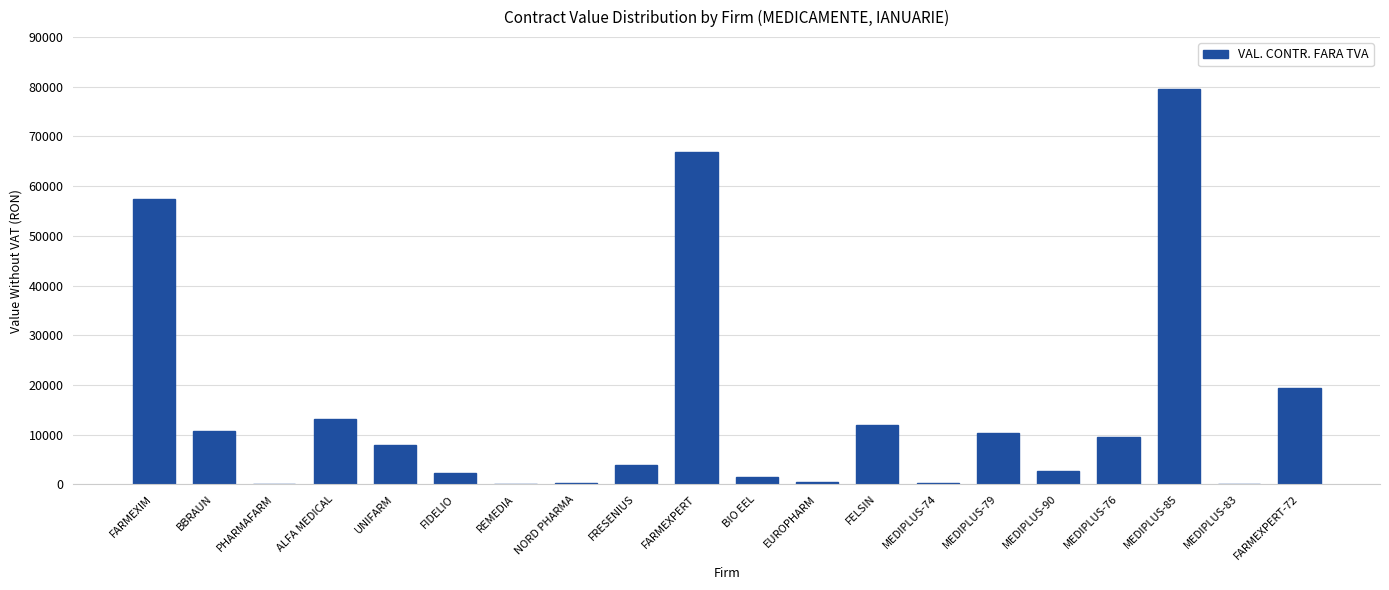

What is the greatest value displayed?

79480.0